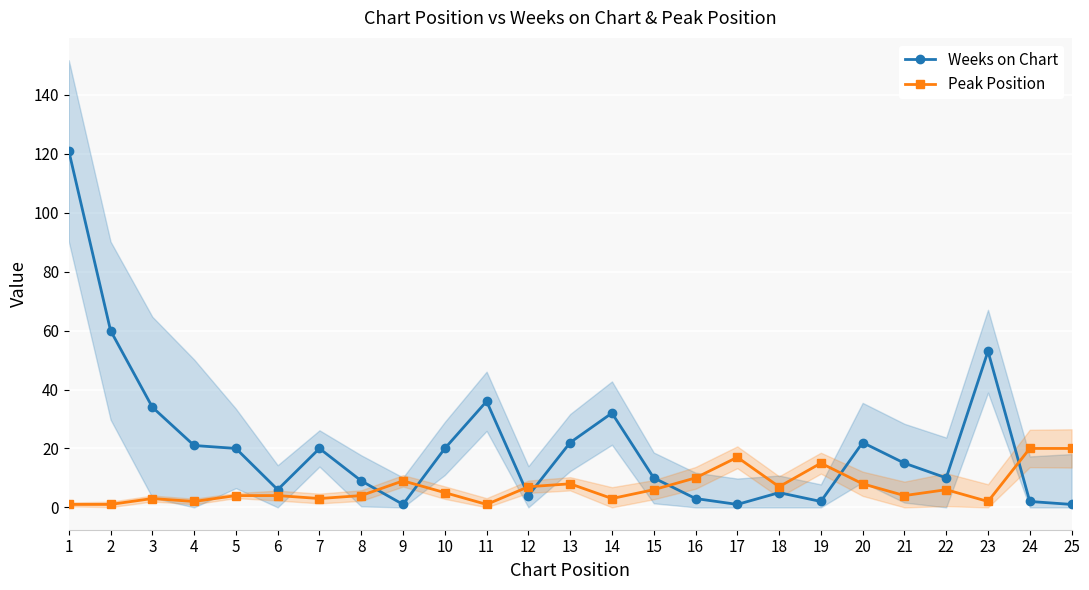

What is the minimum value shown in the chart?

1